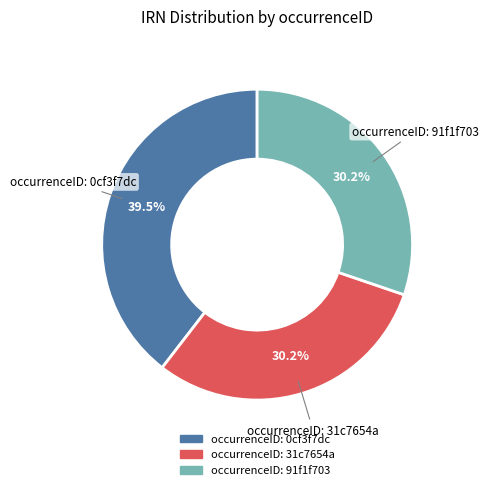

How many slices are in this pie chart?

3